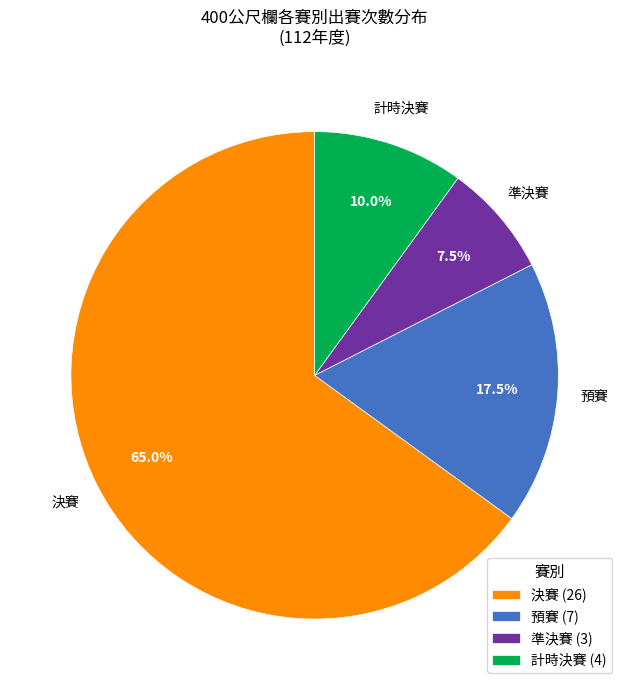

Is there a majority slice in this chart?

Yes